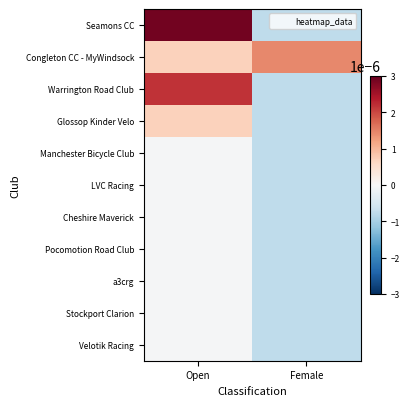

Count the number of categories in the chart.

2